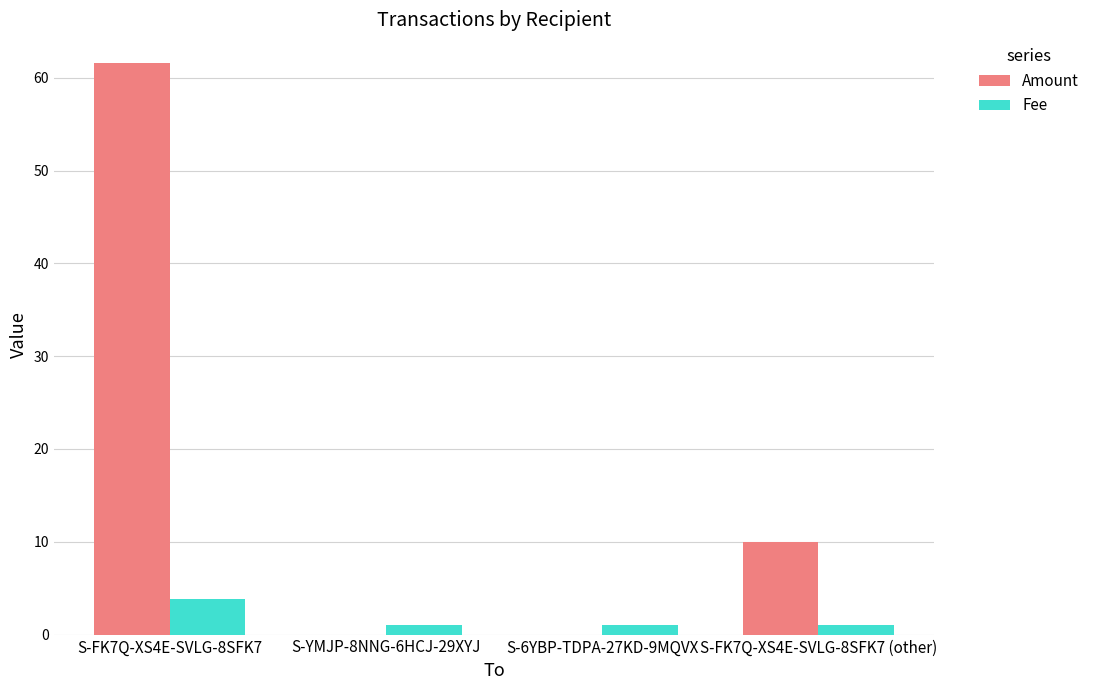

Which series has the largest range (max minus min)?

Amount